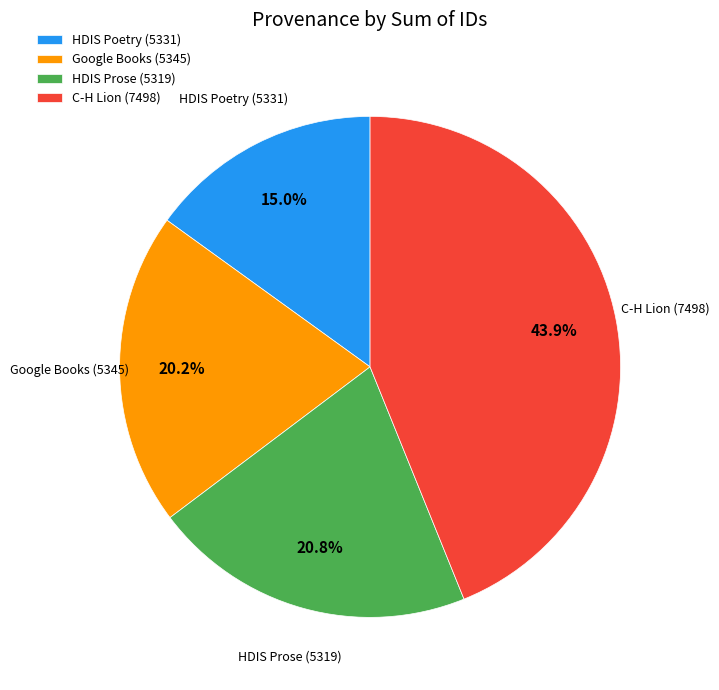

Count the number of slices in the pie.

4